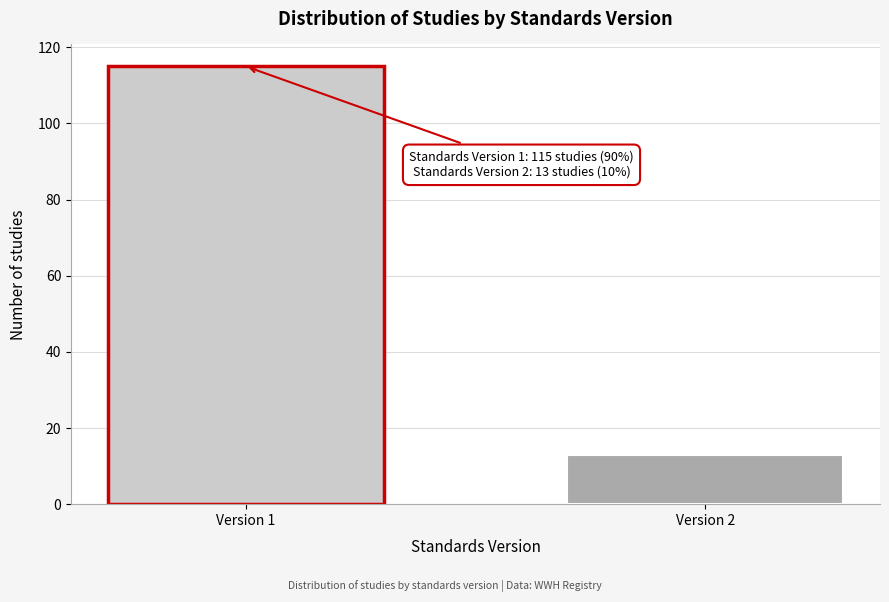

Reading left to right, list all the values displayed in this chart.

115	13